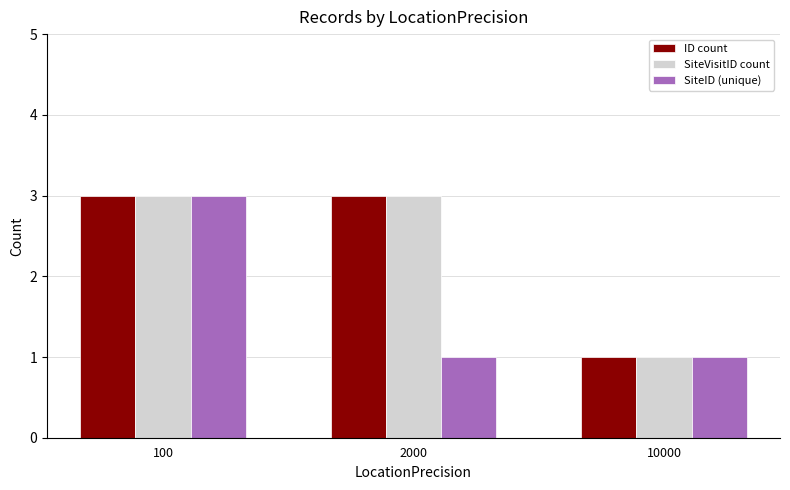

How many bars are there in total?

9